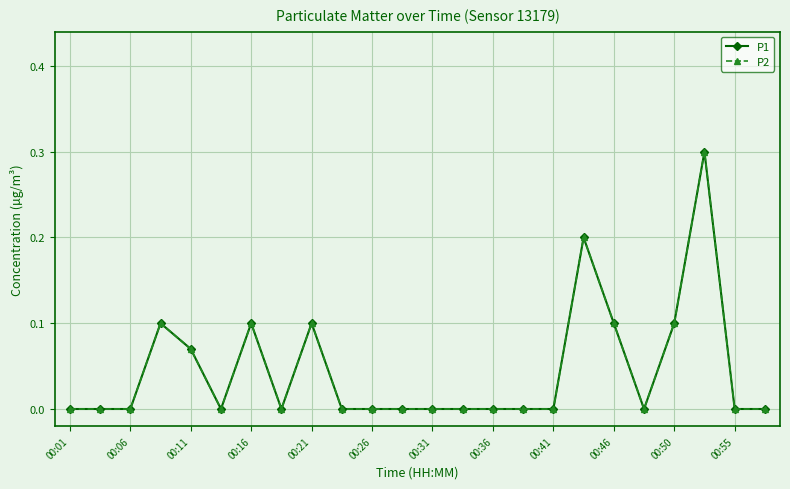

Does the chart have visible grid lines?

Yes